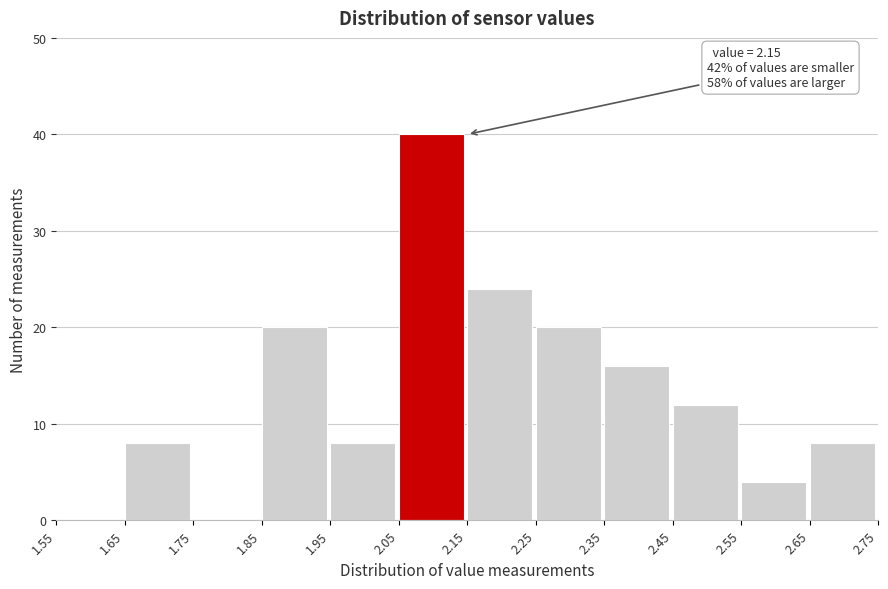

Which range on the x-axis has the tallest bar?

2.05 to 2.15